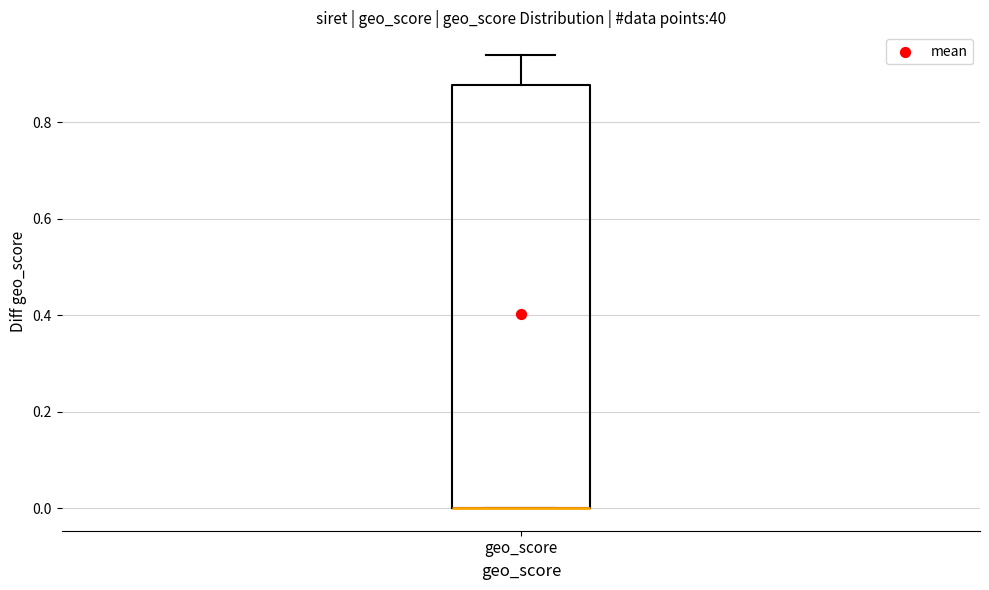

Where is the lower edge of the box for geo_score on the y-axis? The values are not printed on the chart, so give them approximately, as read against the axis.

0.00